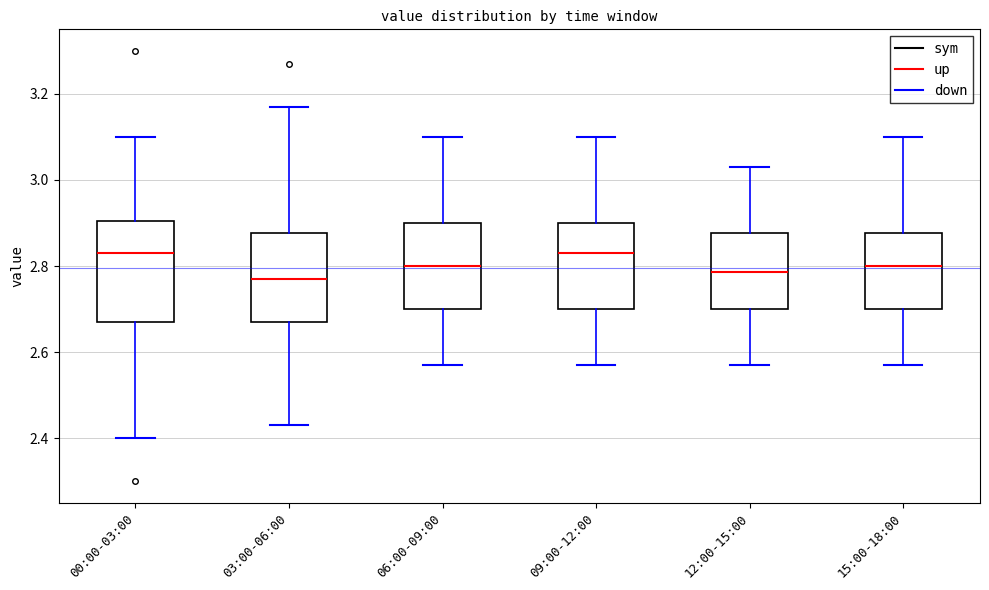

Reading left to right, read every box against the y-axis: the position of its median line, the range the box covers, and the ends of its whiskers. The values are not printed on the chart, so give them approximately, as read against the axis.

00:00-03:00: median 2.84, box 2.68 to 2.90, whiskers 2.40 to 3.10
03:00-06:00: median 2.78, box 2.68 to 2.88, whiskers 2.44 to 3.18
06:00-09:00: median 2.80, box 2.70 to 2.90, whiskers 2.58 to 3.10
09:00-12:00: median 2.84, box 2.70 to 2.90, whiskers 2.58 to 3.10
12:00-15:00: median 2.78, box 2.70 to 2.88, whiskers 2.58 to 3.04
15:00-18:00: median 2.80, box 2.70 to 2.88, whiskers 2.58 to 3.10